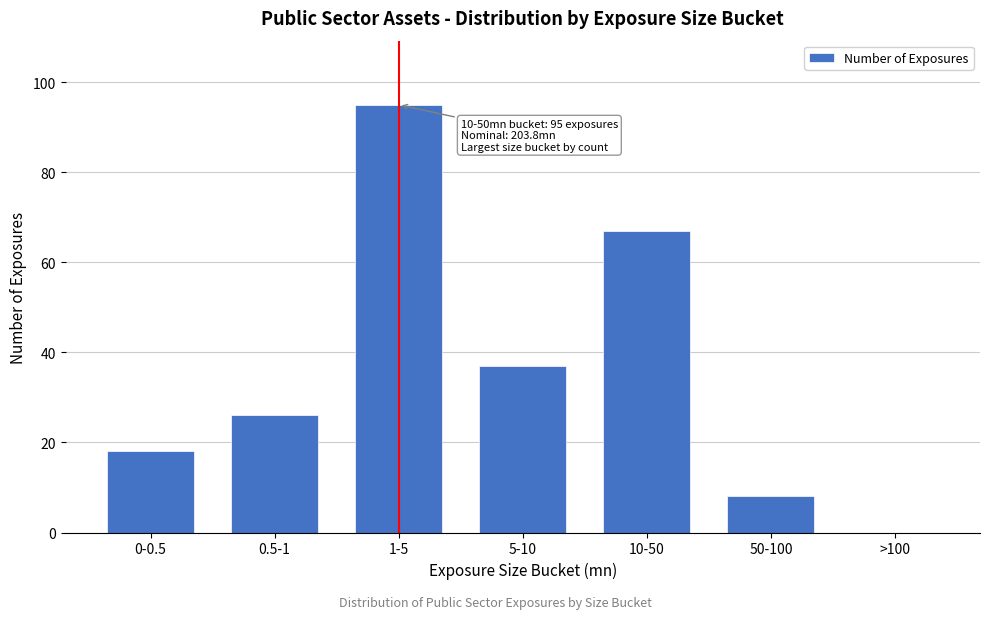

Reading left to right, transcribe all the data shown in this chart.

0-0.5=18	0.5-1=26	1-5=95	5-10=37	10-50=67	50-100=8	>100=0